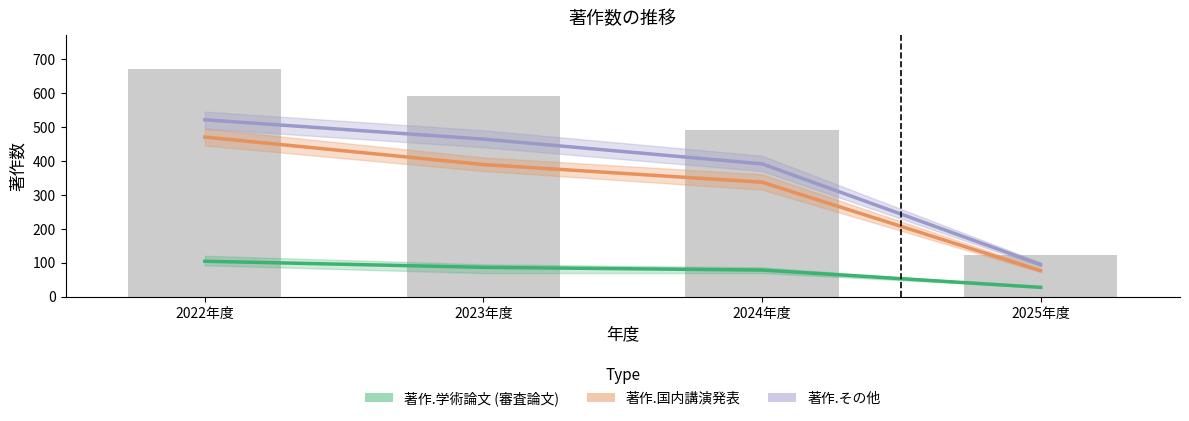

What is the value of the 著作.その他 bar at the 3rd from the left?

391